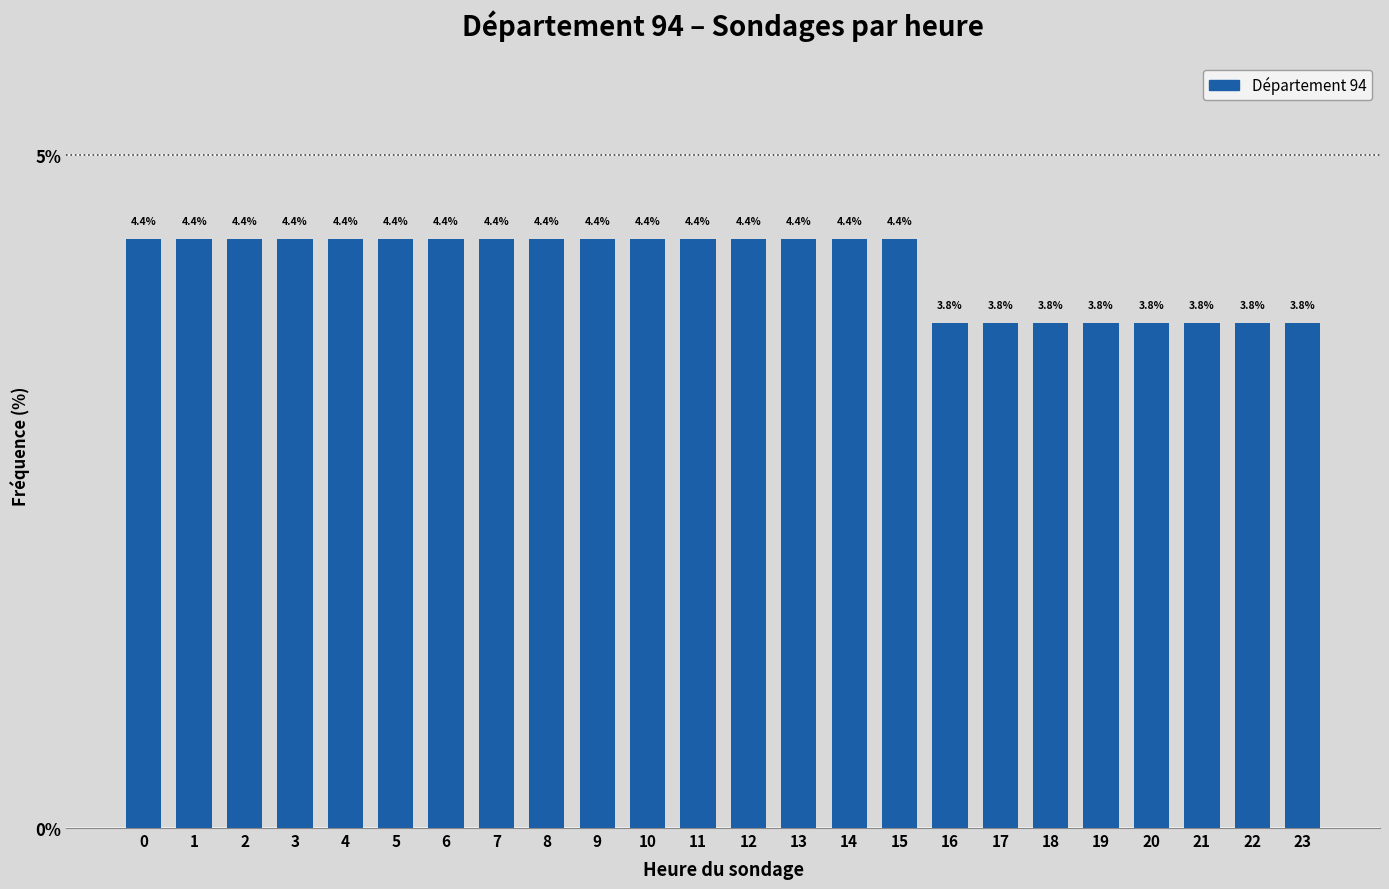

Reading left to right, what are all the values shown in this chart?

0=4.4	1=4.4	2=4.4	3=4.4	4=4.4	5=4.4	6=4.4	7=4.4	8=4.4	9=4.4	10=4.4	11=4.4	12=4.4	13=4.4	14=4.4	15=4.4	16=3.8	17=3.8	18=3.8	19=3.8	20=3.8	21=3.8	22=3.8	23=3.8